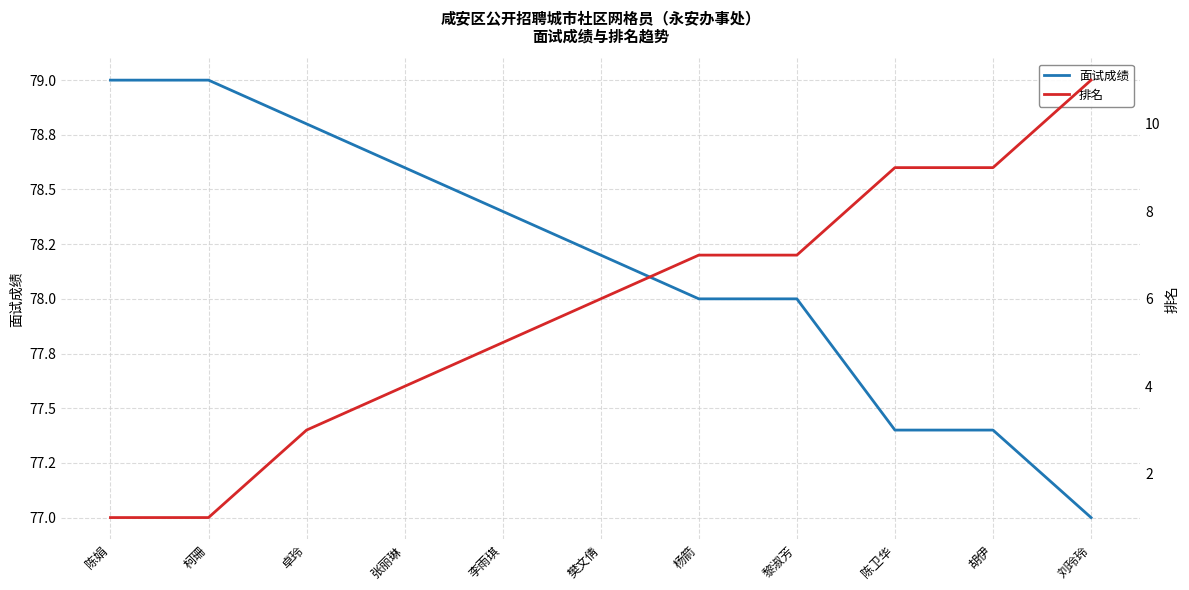

Which series has the largest range (max minus min)?

排名